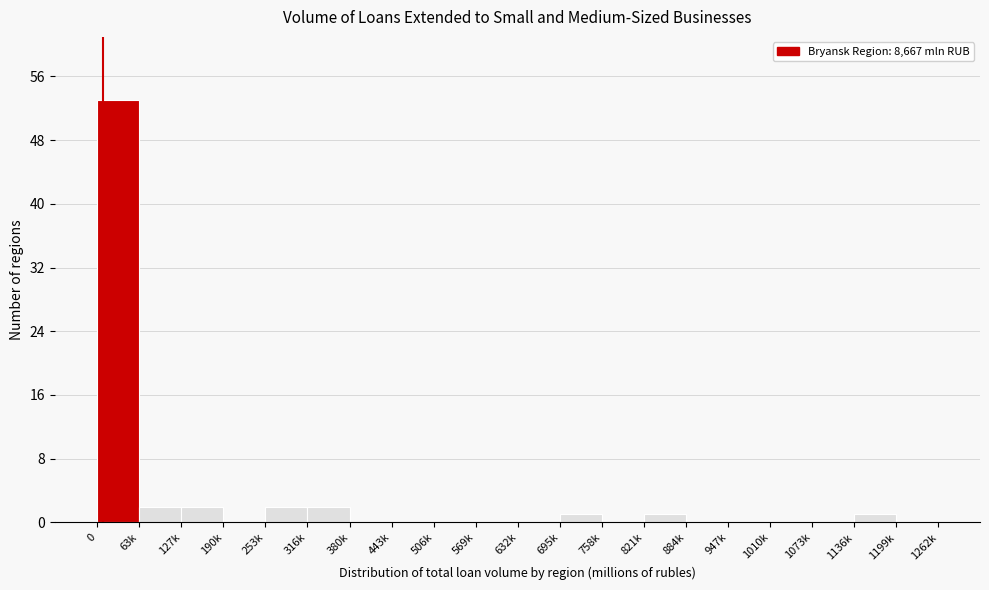

Reading left to right, what are all the values shown in this chart?

0=53	63k=2	127k=2	190k=0	253k=2	316k=2	380k=0	443k=0	506k=0	569k=0	632k=0	695k=1	758k=0	821k=1	884k=0	947k=0	1010k=0	1073k=0	1136k=1	1199k=0